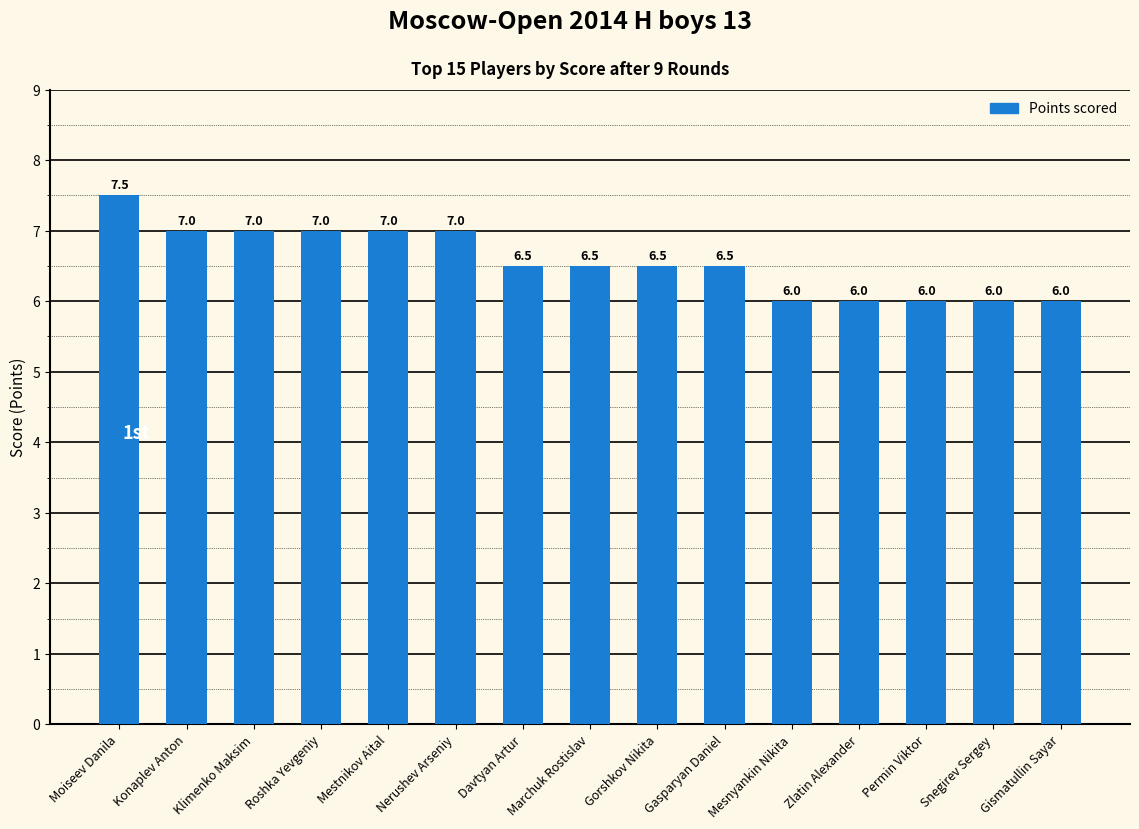

Is it true that the value at Zlatin Alexander is 10.0?

False